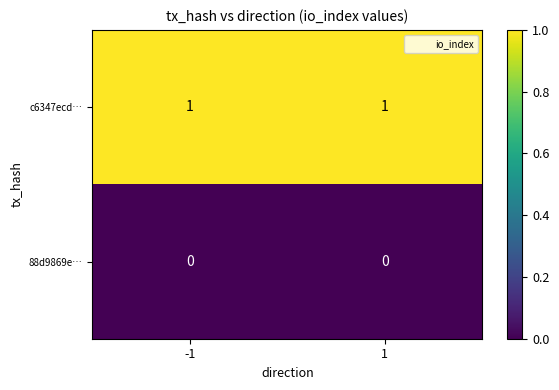

Is it true that 88d9869e… equals 0 at -1?

True